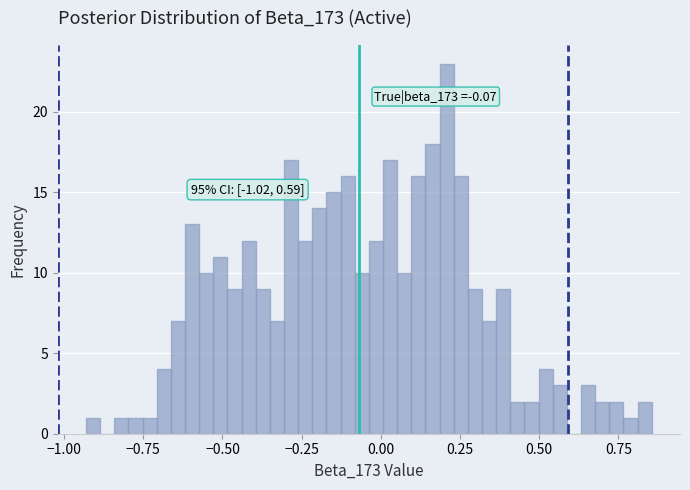

Around what value on the x-axis is the tallest bar? Give the approximate position of its centre, as read against the axis.

0.20